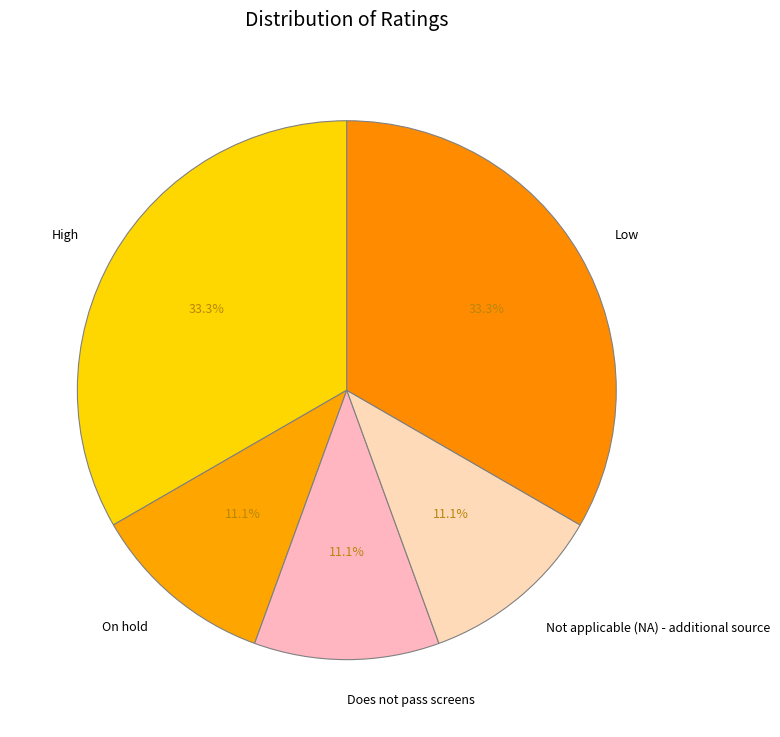

What percentage is NOT represented by On hold?

88.9%